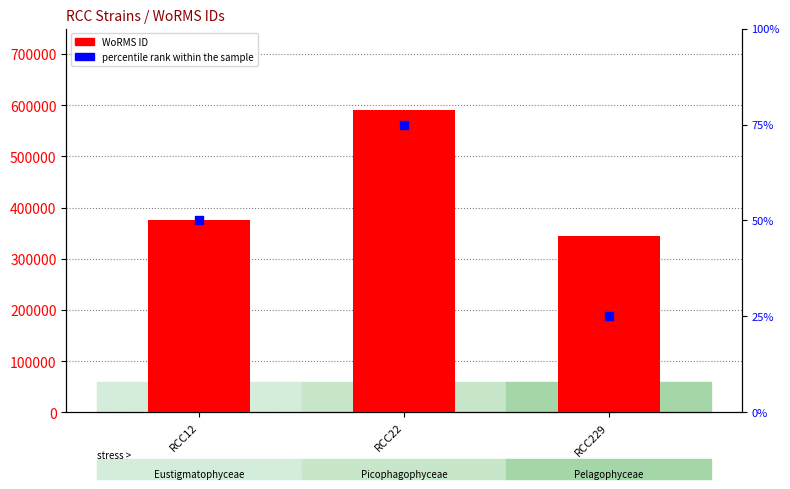

Which series reaches the minimum Y coordinate?

percentile rank within the sample